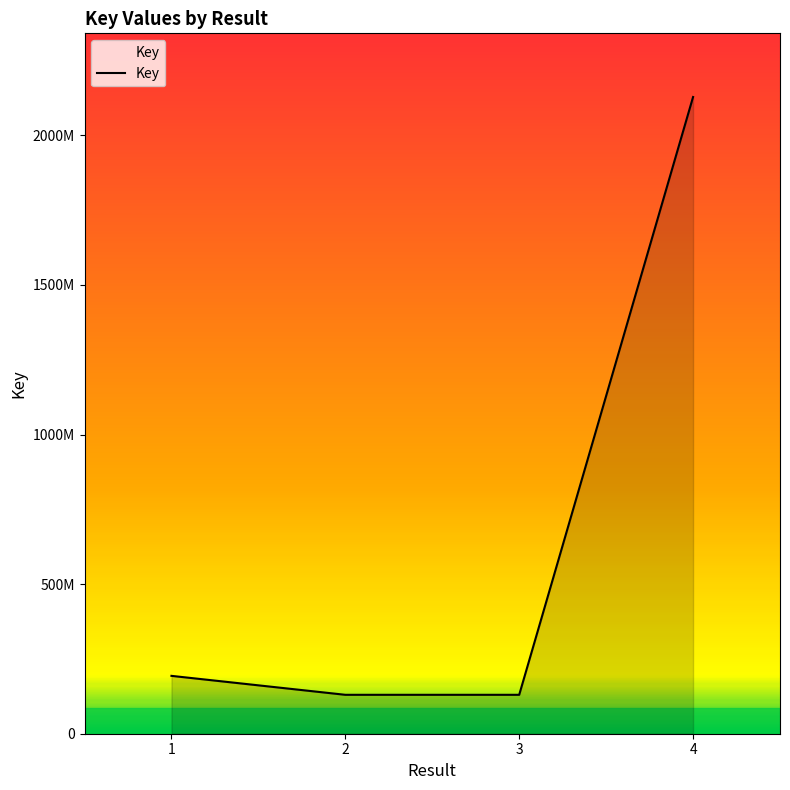

True or false: the data has more than 0 interior local peaks.

False